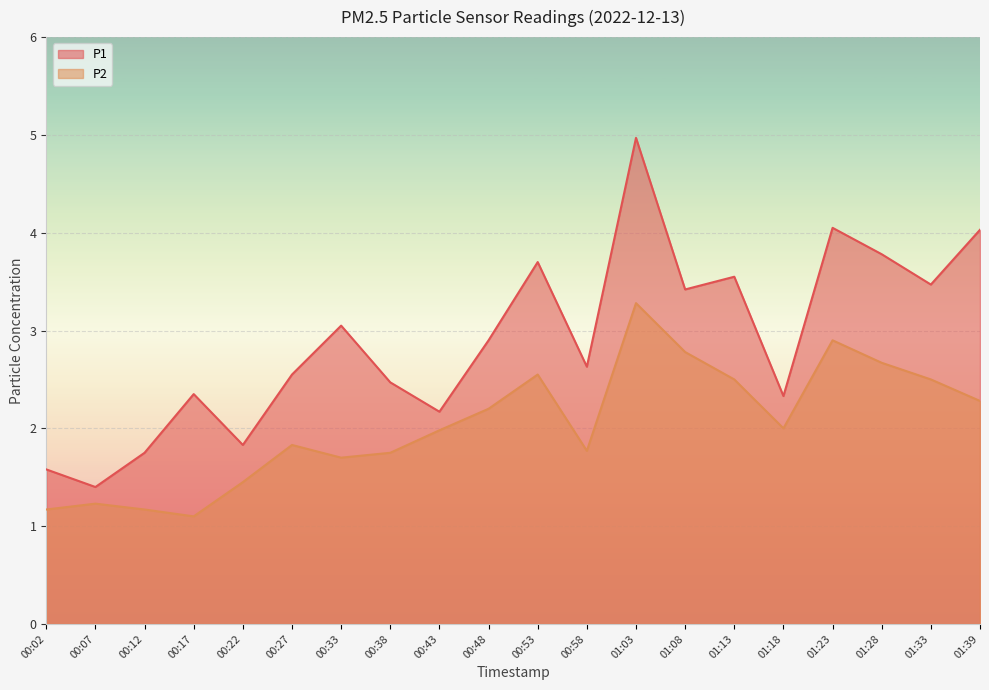

What are all the series names shown in the legend?

P1, P2